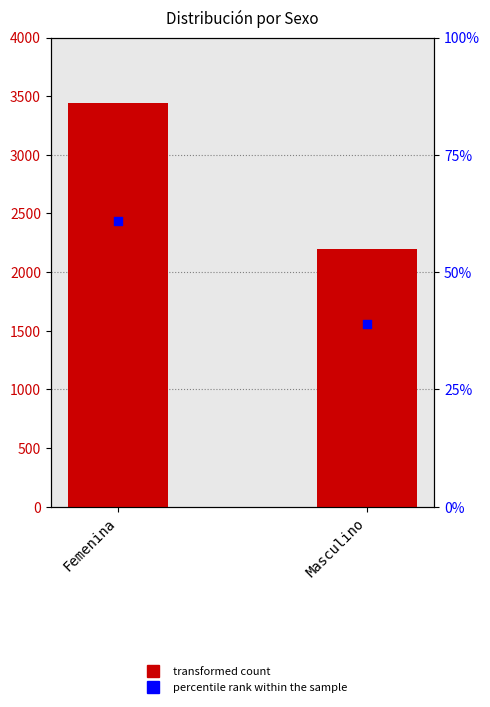

Which series has the widest spread of Y values?

Cantidad